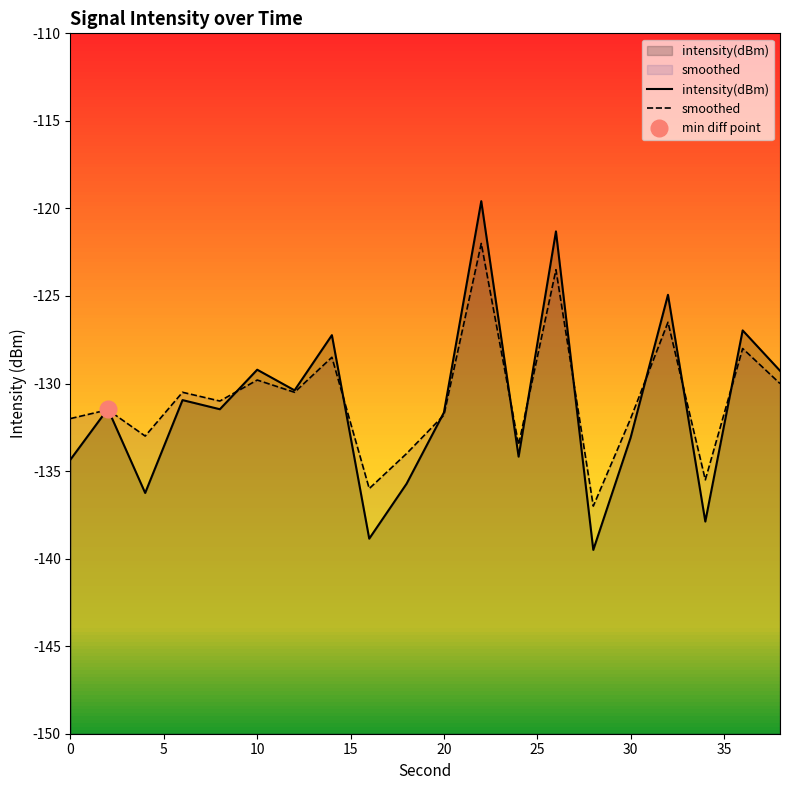

The value of intensity(dBm) at 10 is -221.6. True or false?

False